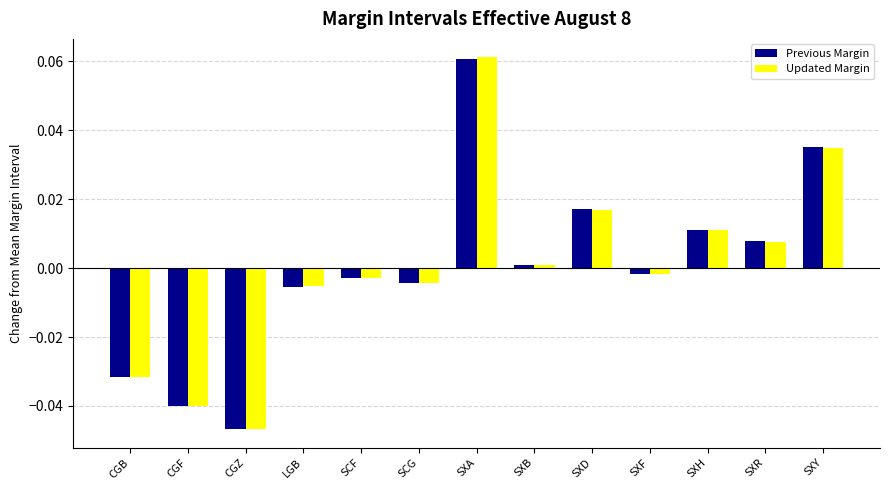

How many data points in Updated Margin are less than 0?

7